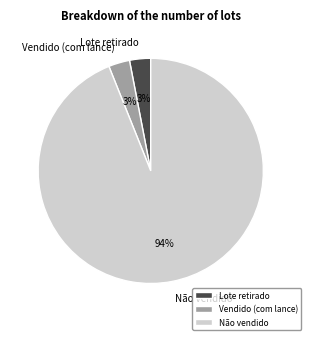

Does Lote retirado represent more than half of the total?

No